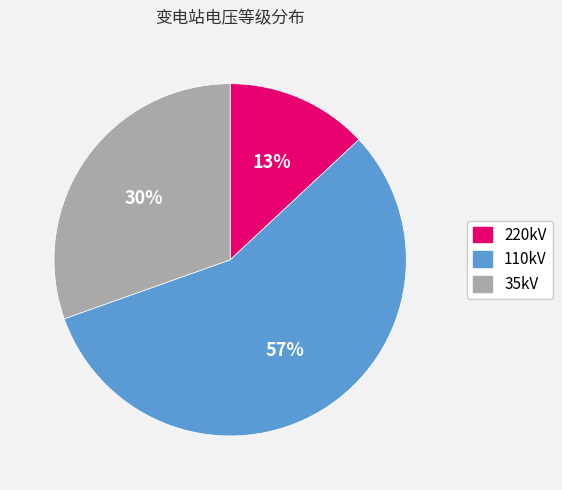

Is the sum of 110kV and 35kV greater than half?

Yes